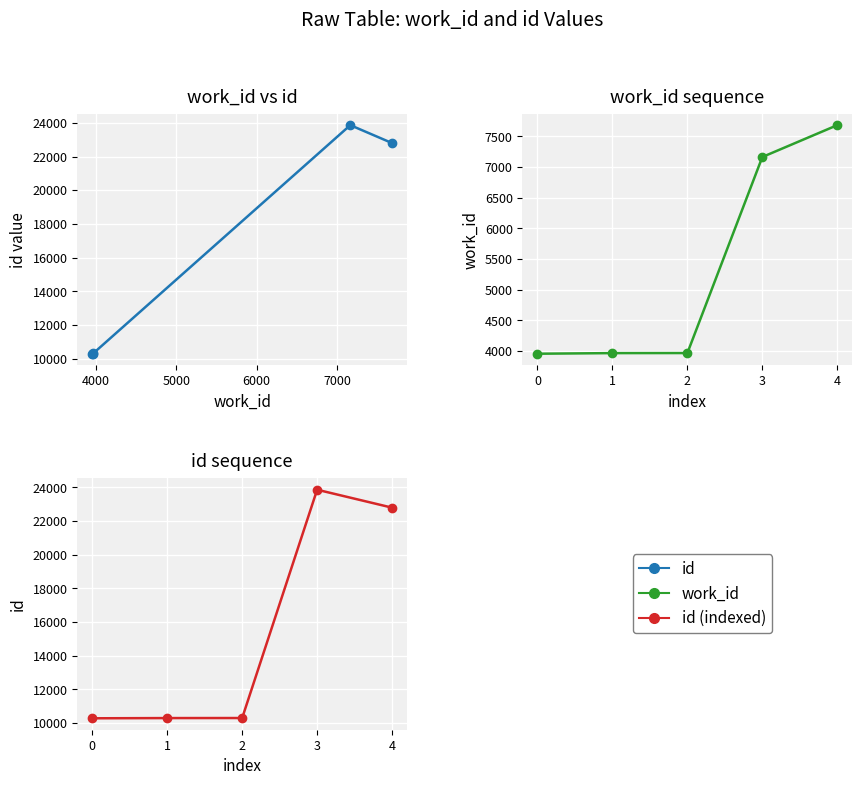

Count the number of categories in the chart.

5